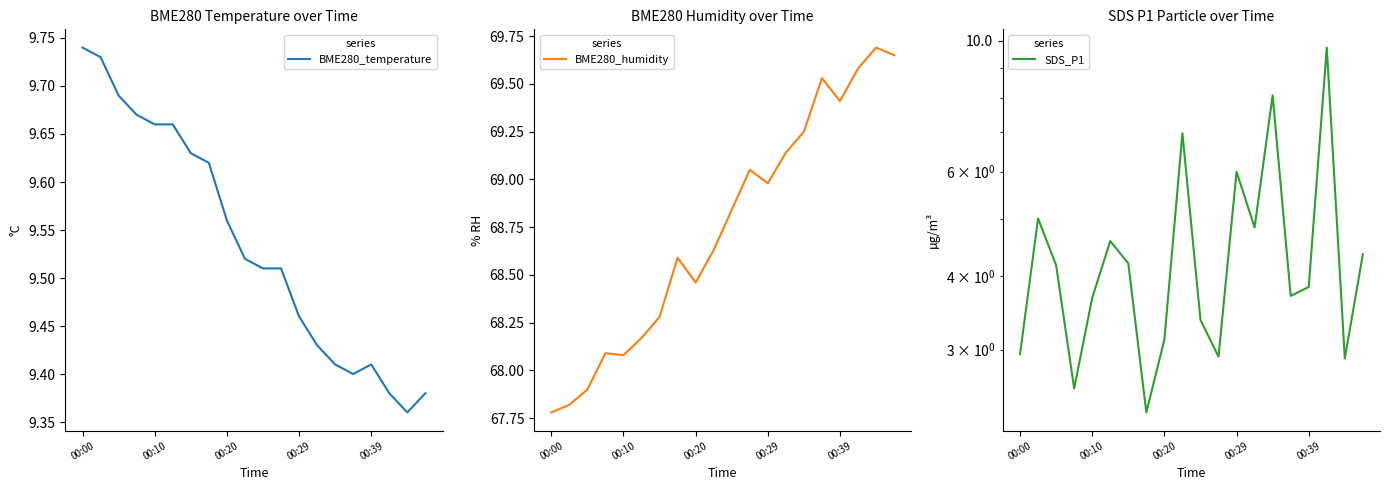

What is the sum of the BME280_humidity values at 19 and 18?

139.3